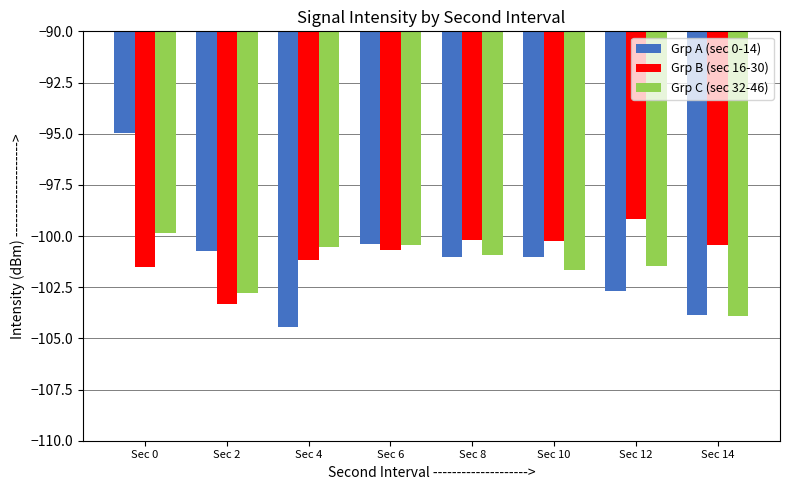

What is the difference between the maximum and second lowest values in the Grp A (sec 0-14) series?

8.9